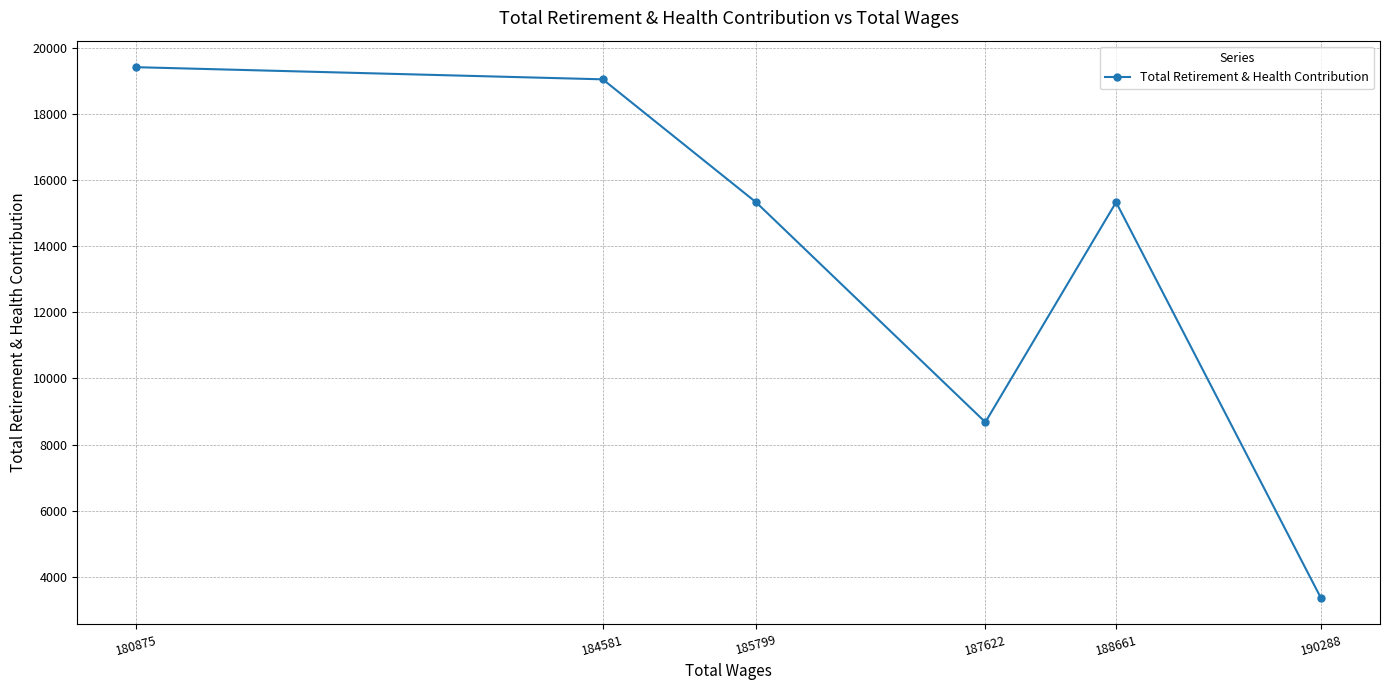

How many points are higher than both their immediate neighbors (excluding endpoints)?

1